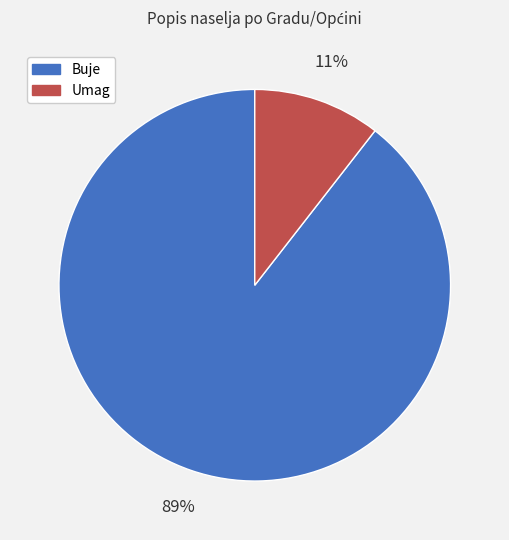

To the nearest percent, what is the combined percentage of Umag and Buje?

100%